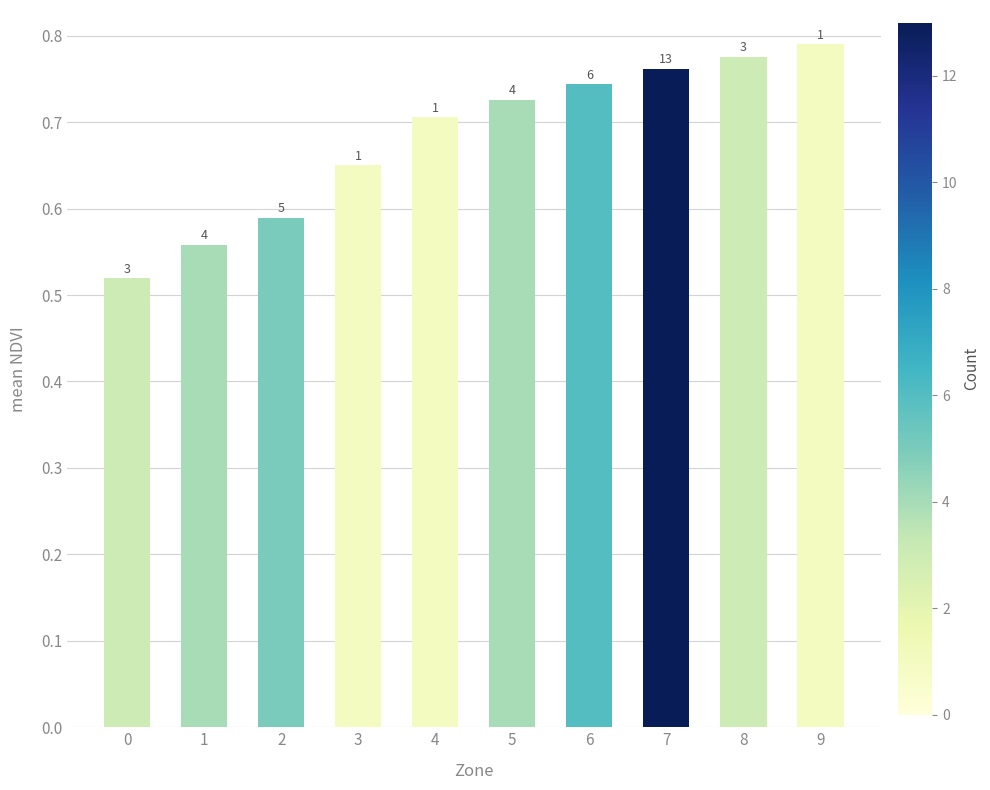

How many bars are there in total?

10